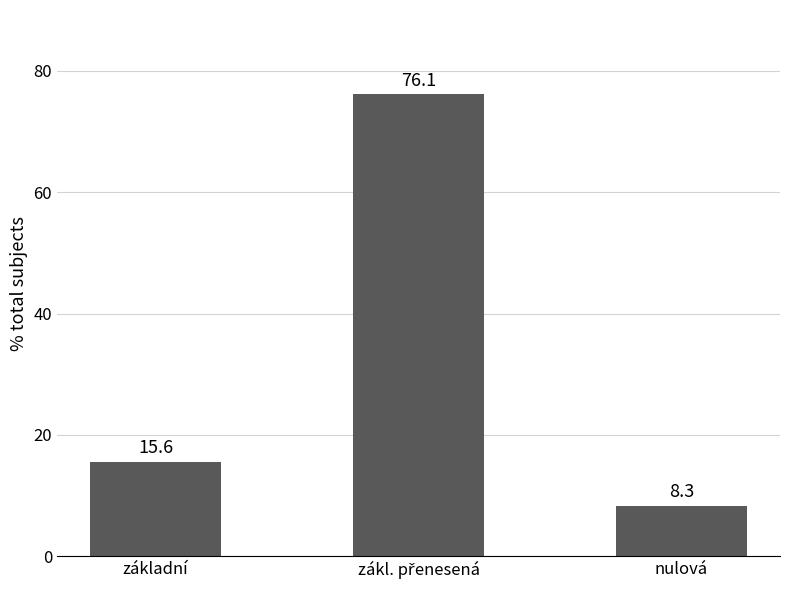

The chart shows a value of 8.3 at nulová. True or false?

True